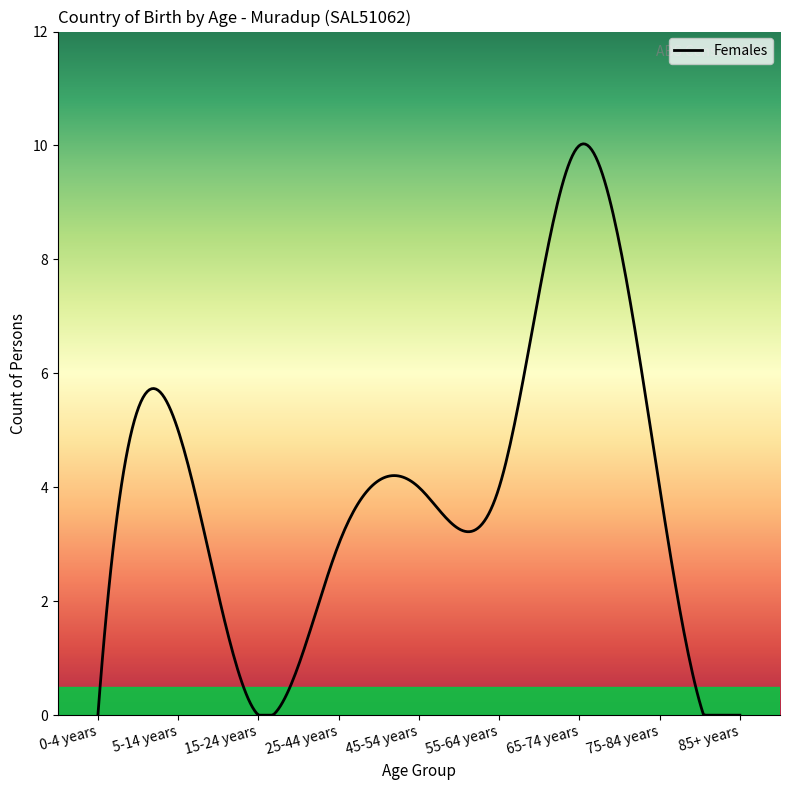

What is the greatest value displayed?

10.0